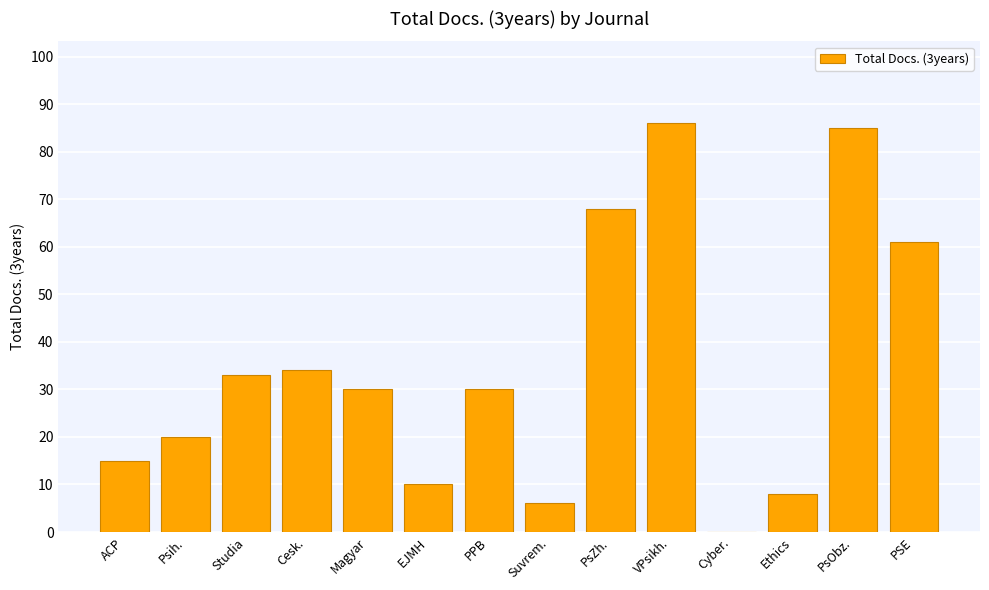

At which category does the chart reach its peak across all series?

VPsikh.